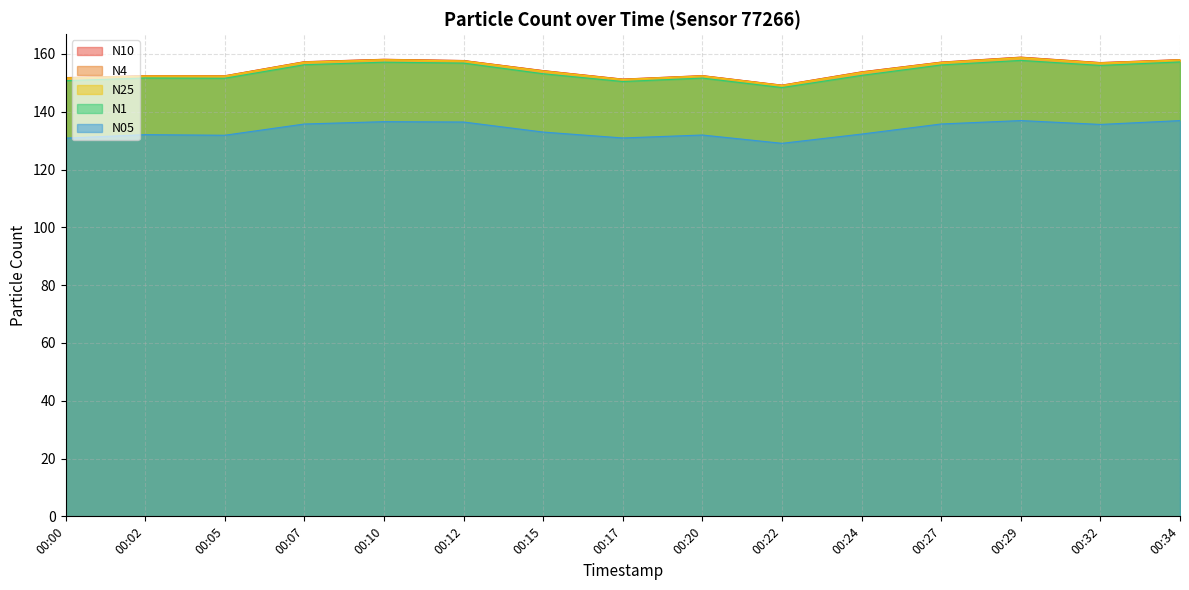

Which has a higher value, 00:00 or 00:12?

00:12